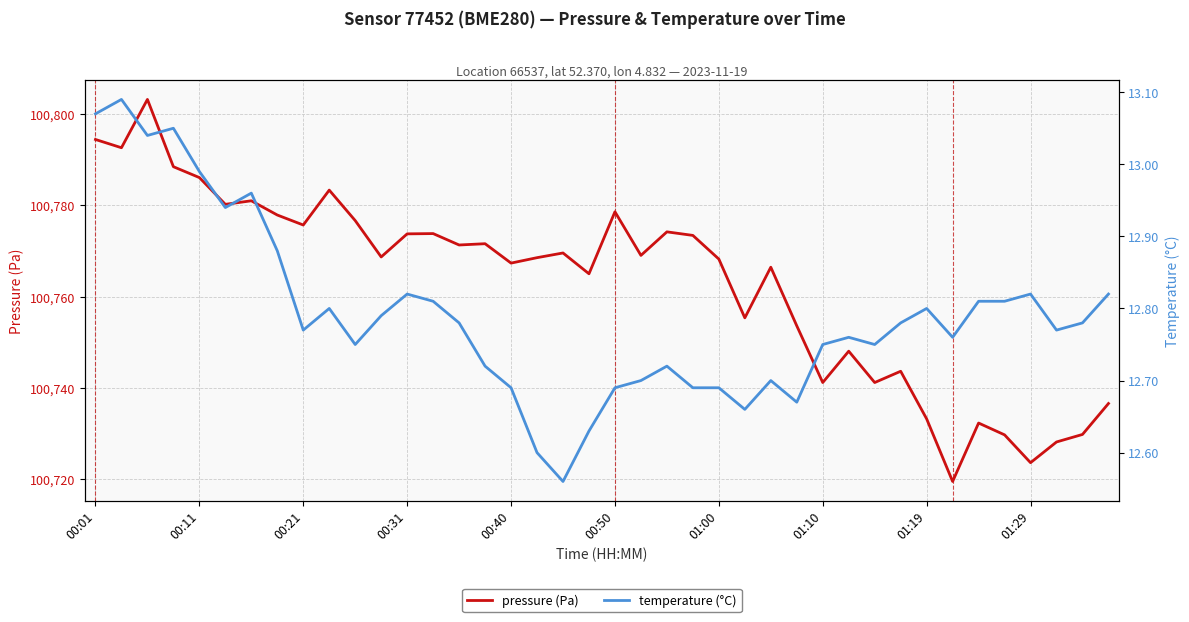

What is the spread (max minus min) of values at 17?

100755.9